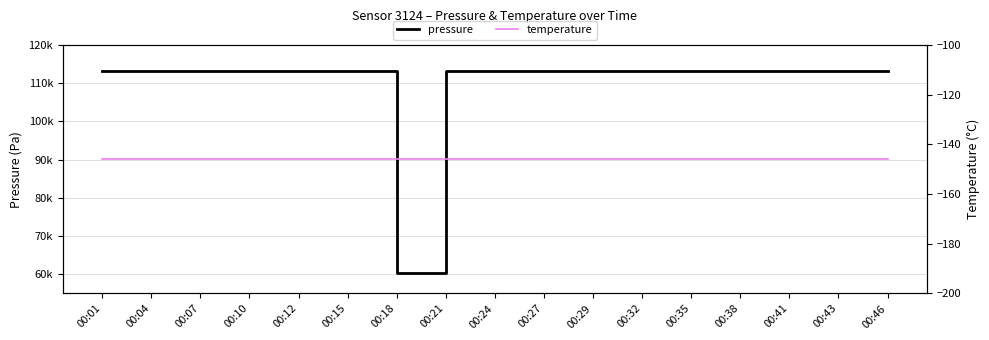

How many values in the pressure series exceed 113247?

16